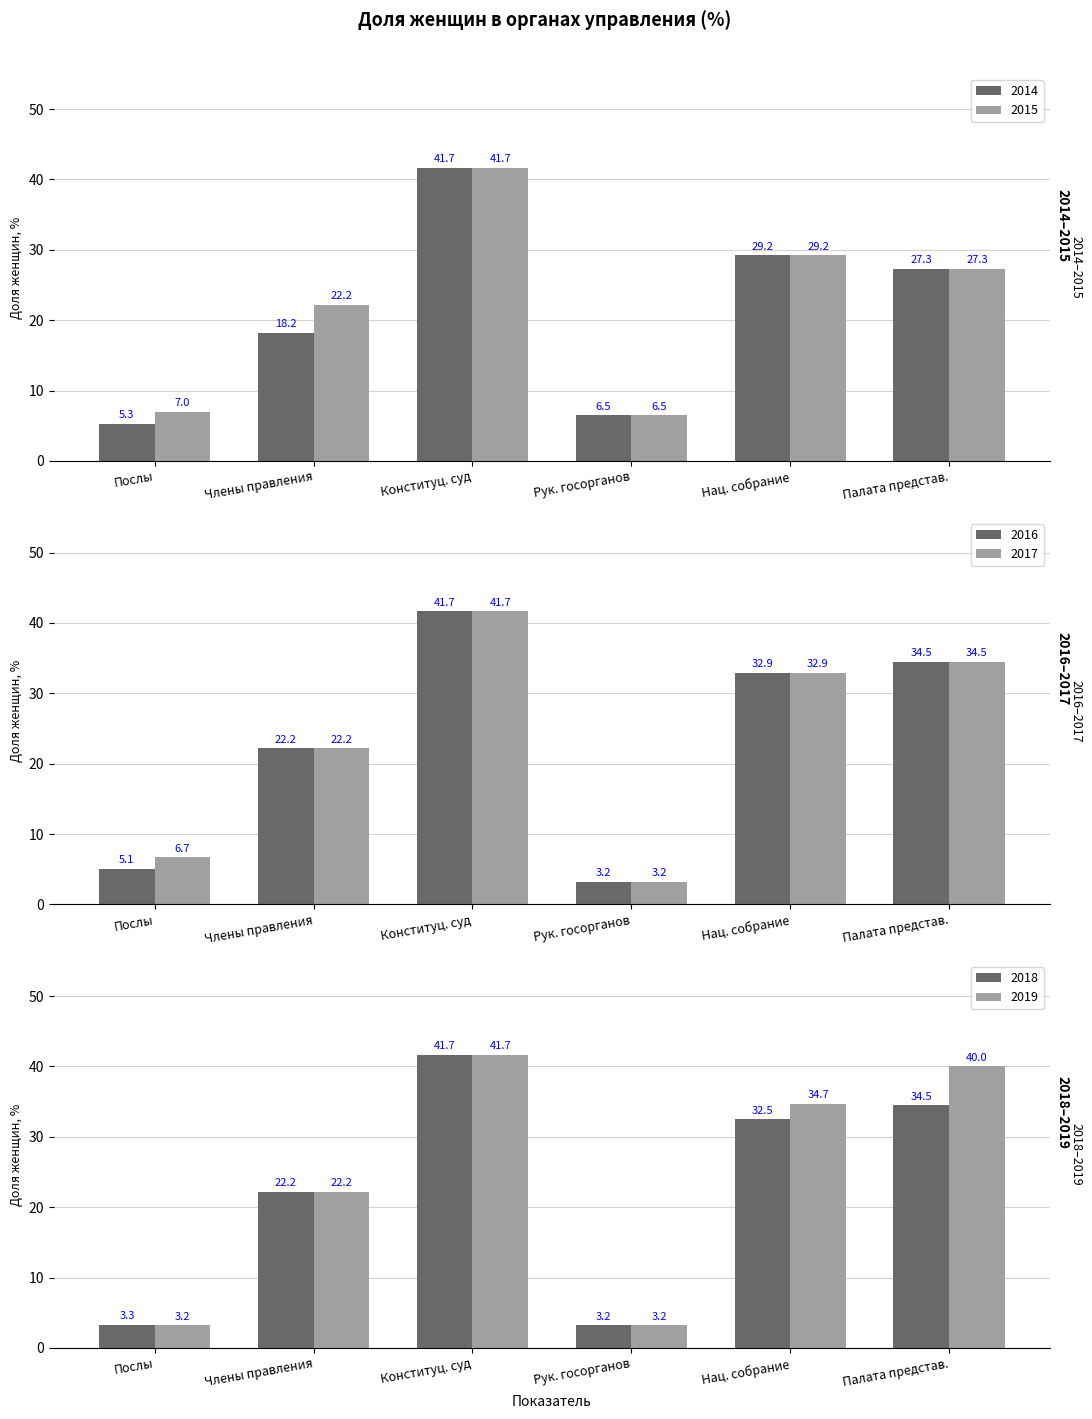

Is the value of Доля женщин среди членов Конституционного суда at 2017 greater than the value of Доля женщин среди членов правления at 2017?

Yes